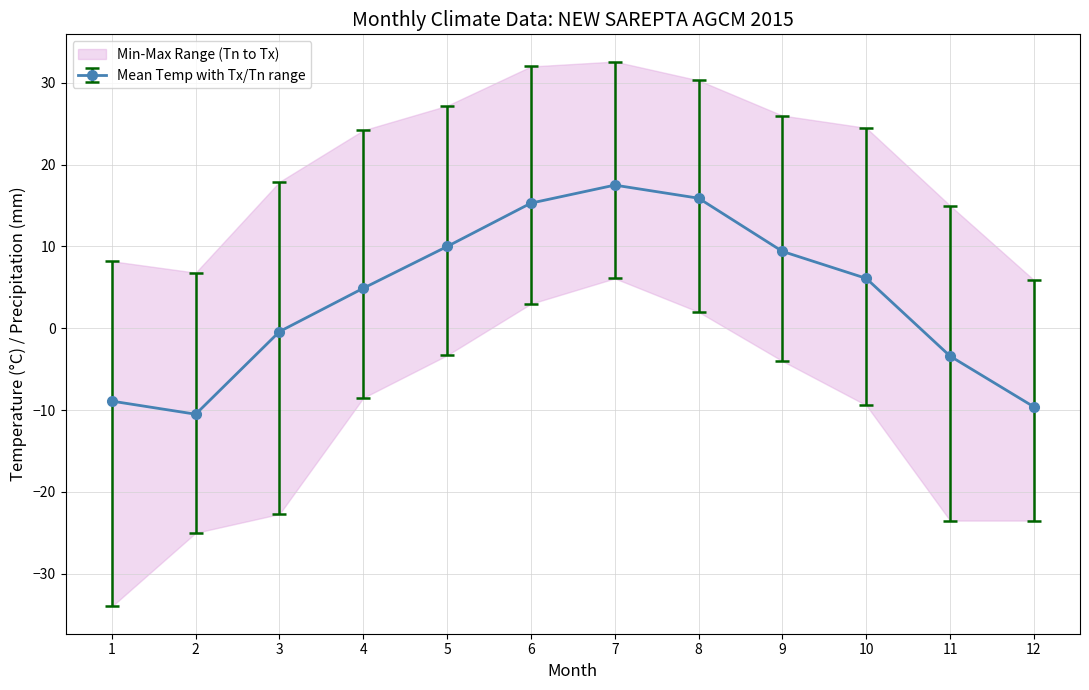

The Mean Temp with Tx/Tn range series shows -3.4 at 11. True or false?

True